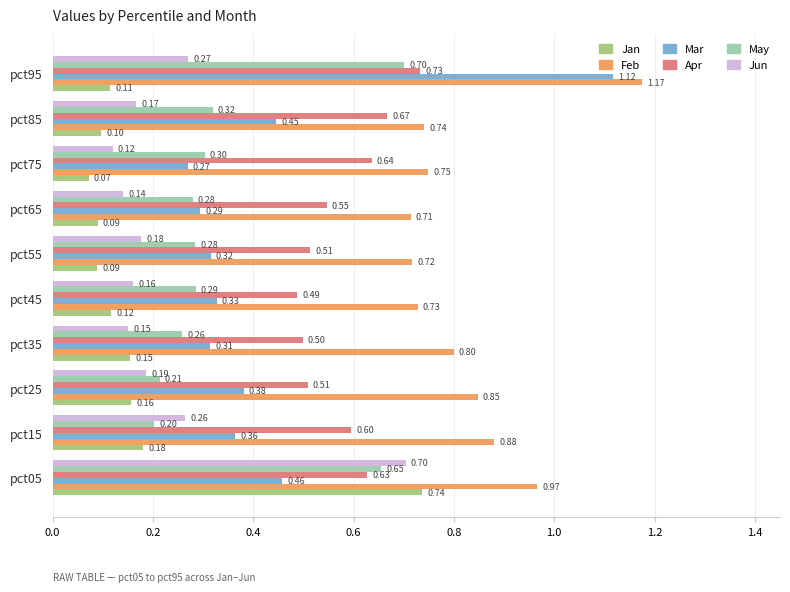

Which series has the largest total across all categories?

Feb